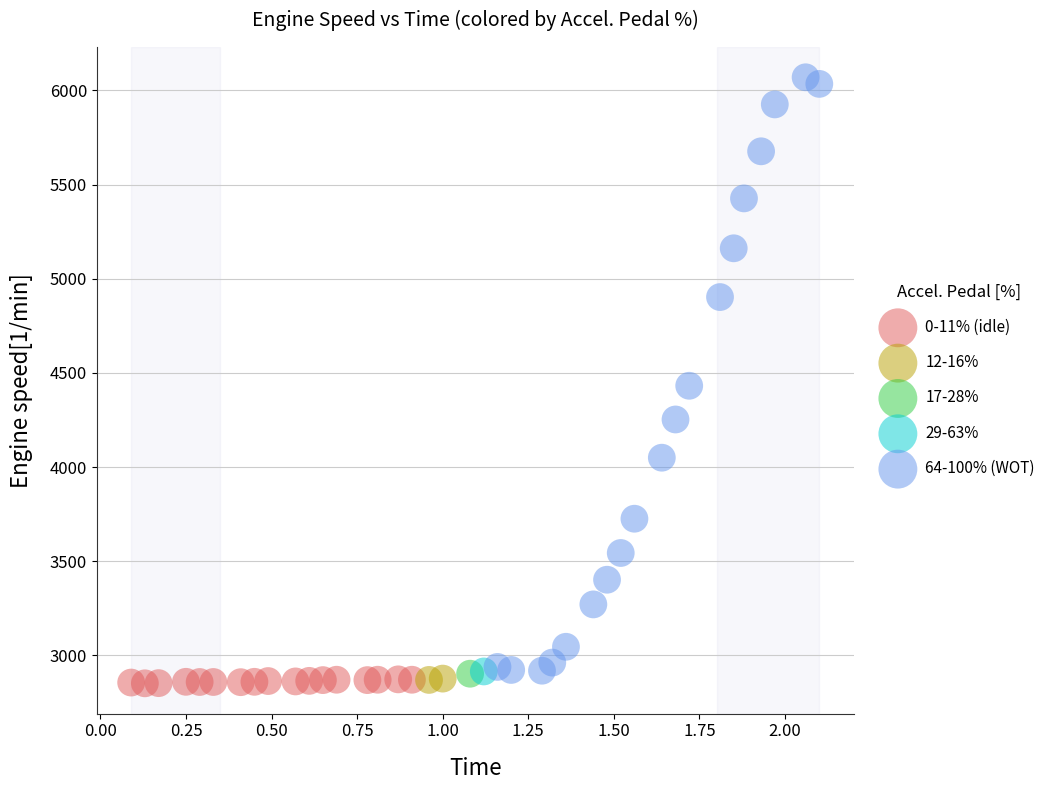

What are all the series names shown in the legend?

0-11% (idle), 12-16%, 17-28%, 29-63%, 64-100% (WOT)